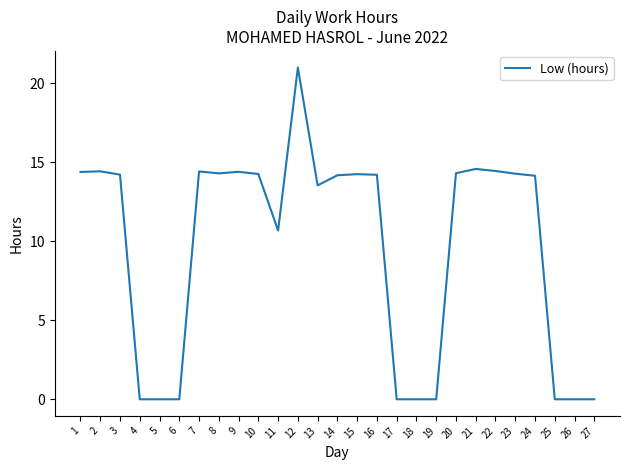

What is the average value?

9.6